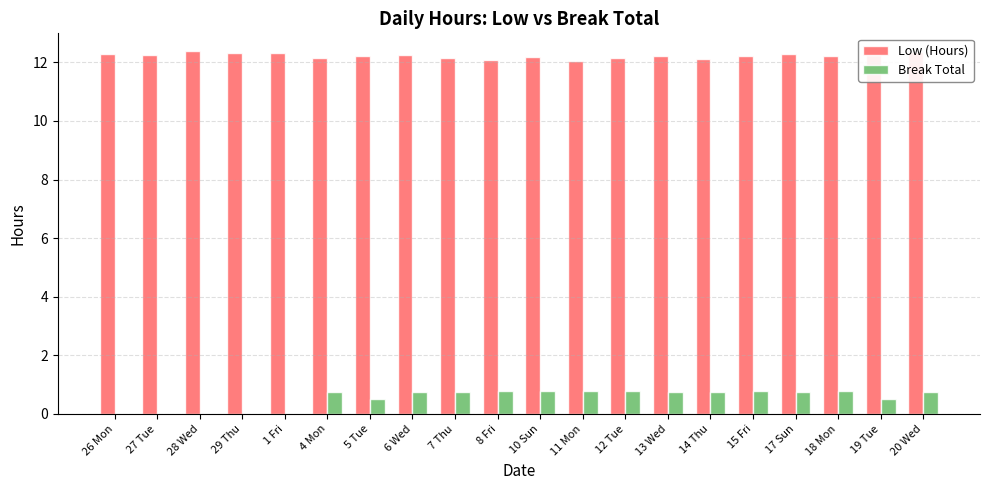

Is it true that Break Total equals 0.2 at 13 Wed?

False